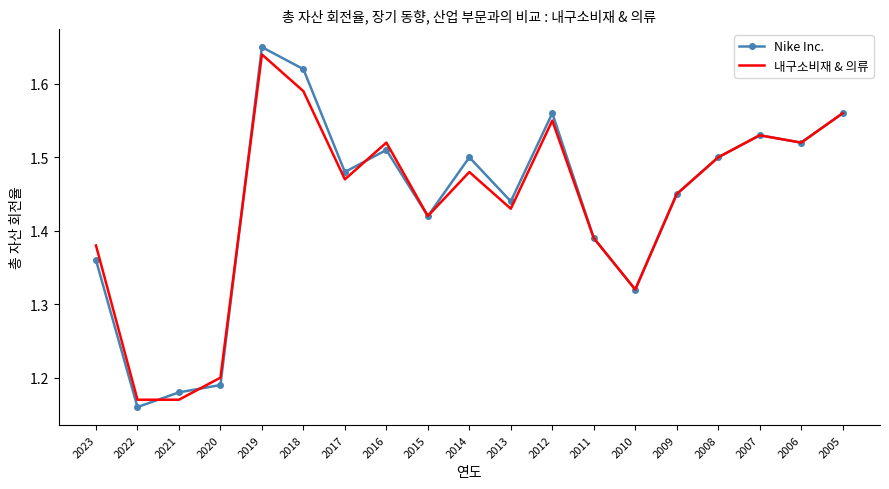

Where do 내구소비재 & 의류 and Nike Inc. first cross each other?

2022 and 2021